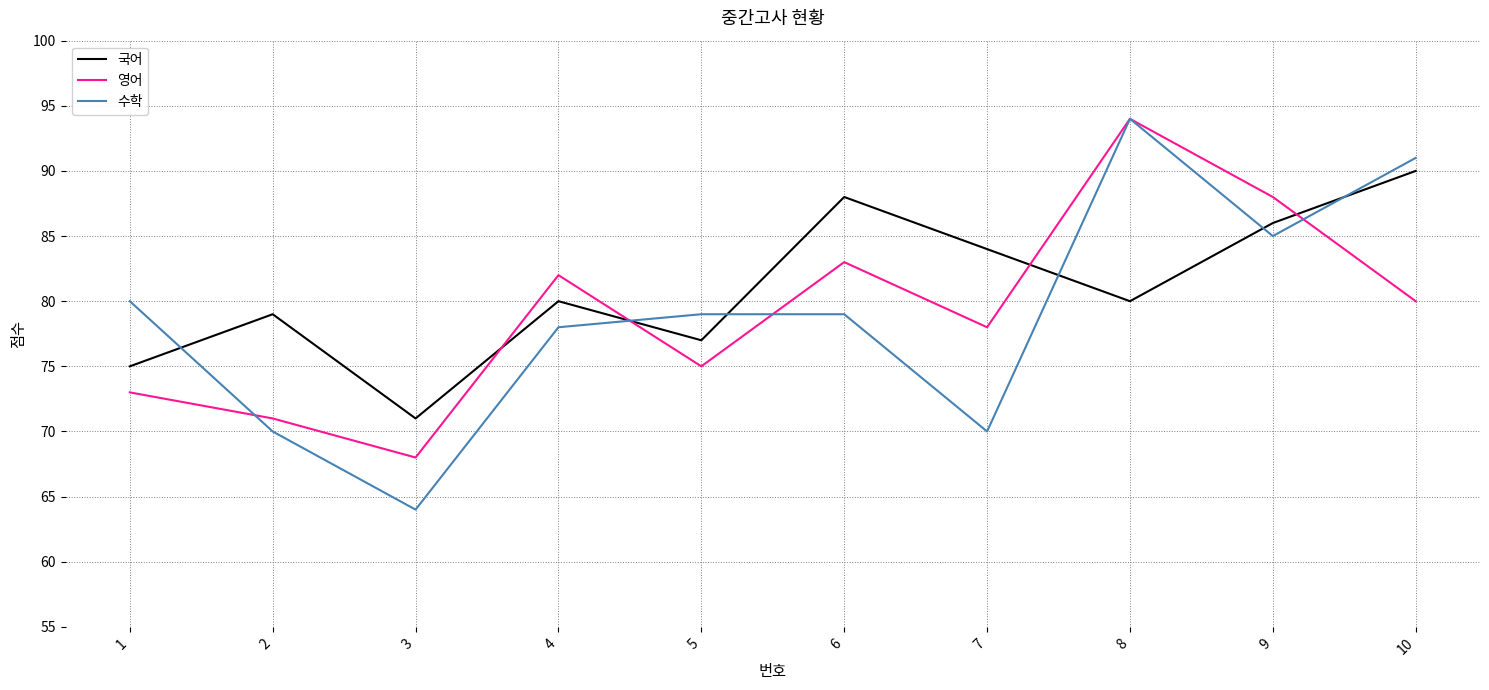

Reading right to left, what are all the values shown in this chart?

국어: 90	86	80	84	88	77	80	71	79	75
영어: 80	88	94	78	83	75	82	68	71	73
수학: 91	85	94	70	79	79	78	64	70	80